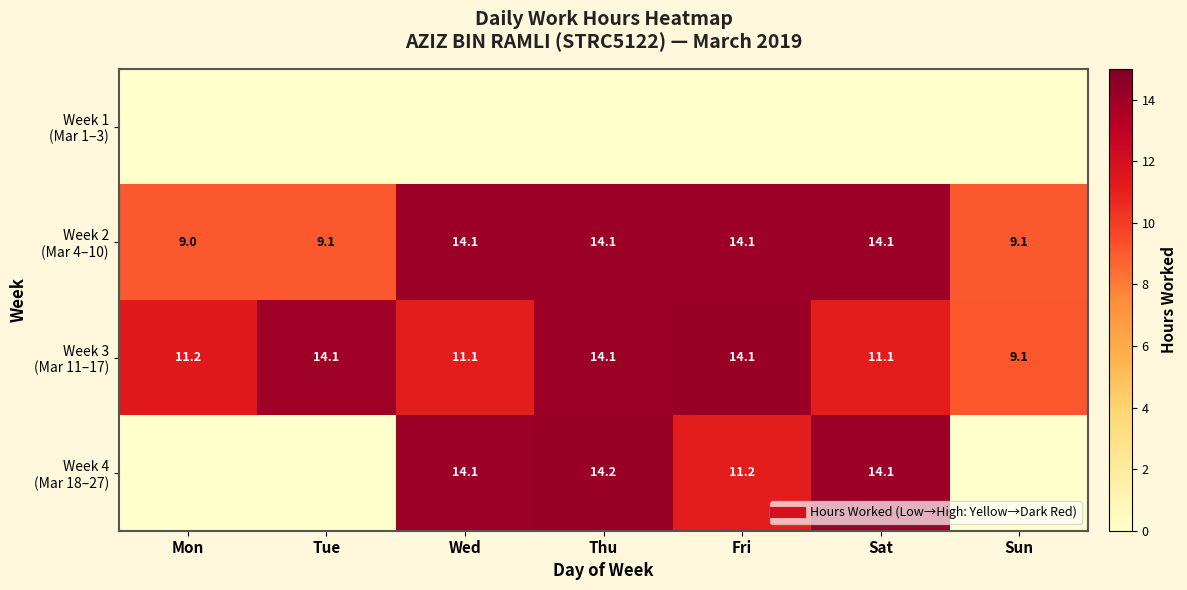

What is the total value across all series at Mon?

20.3